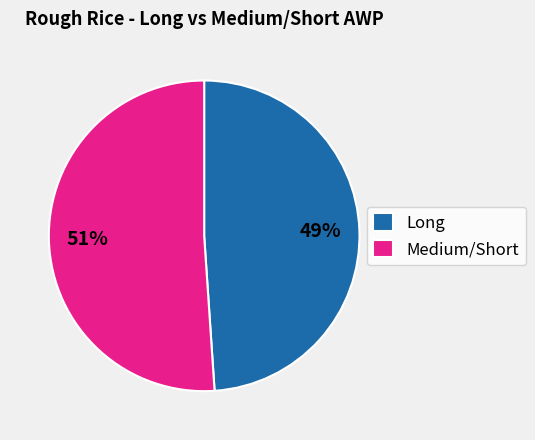

Which category accounts for the majority?

Medium/Short